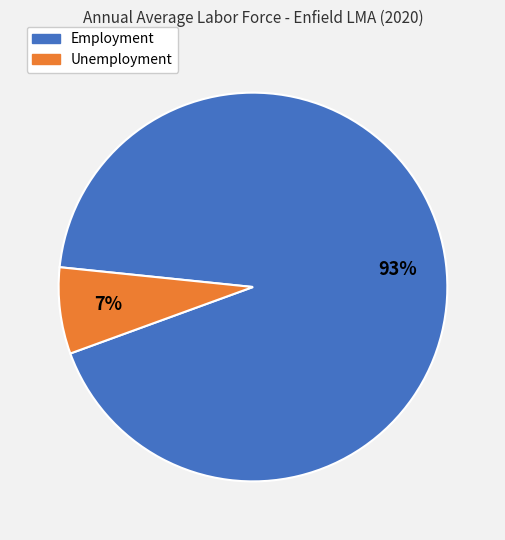

Is there any slice that represents more than half of the pie?

Yes